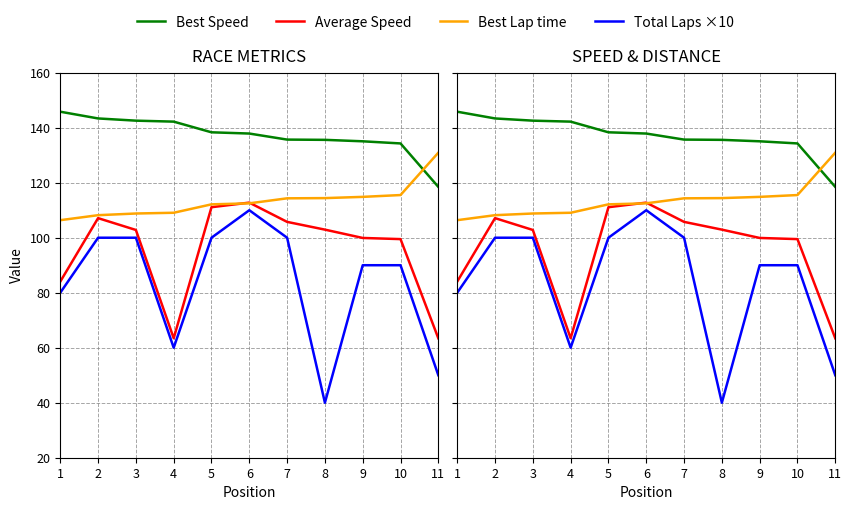

List the labels in order of Best Speed value, largest first.

1, 2, 3, 4, 5, 6, 7, 8, 9, 10, 11